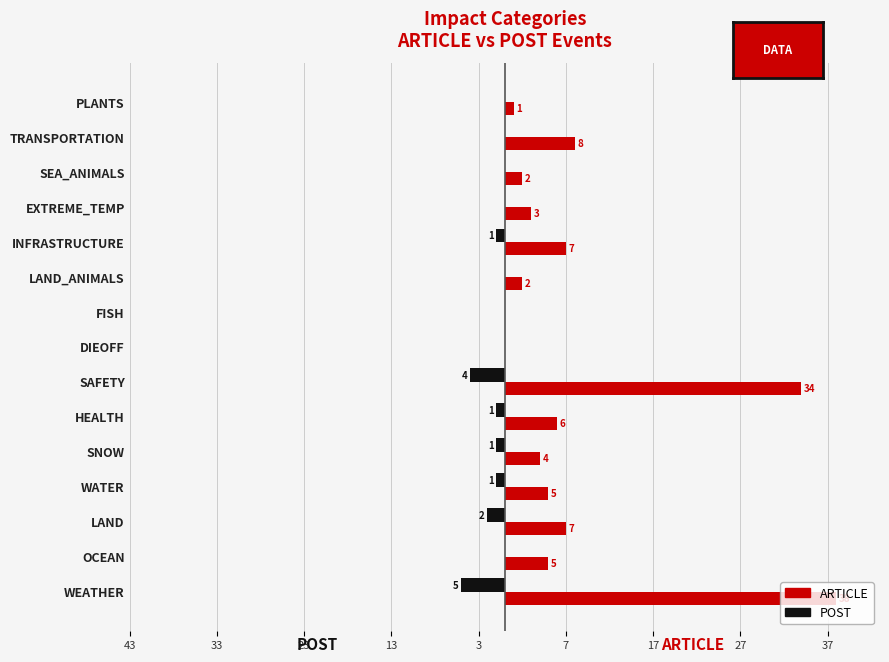

At how many categories does at least one series exceed 1?

12